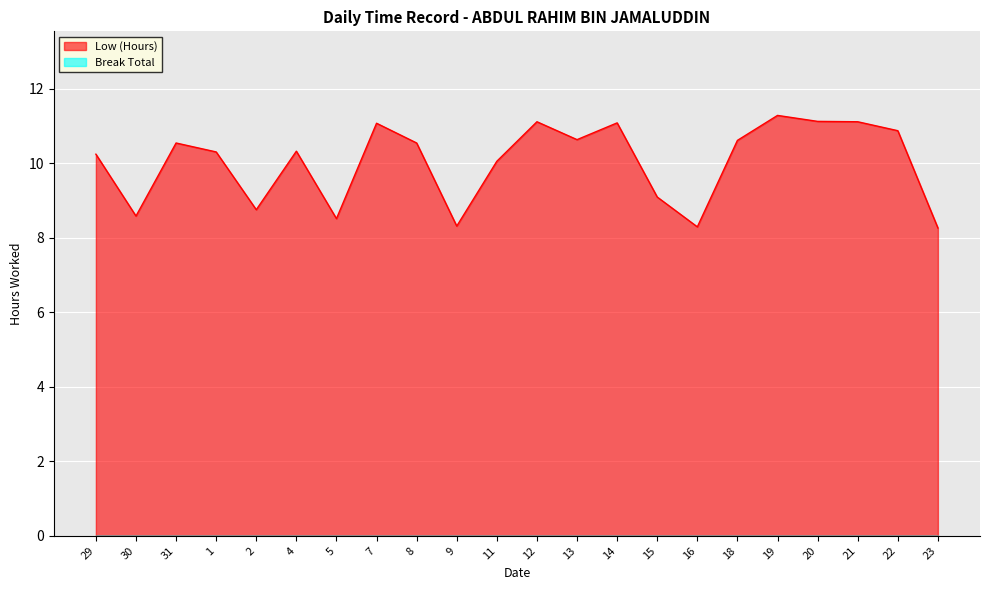

Read the value at 22.

10.9